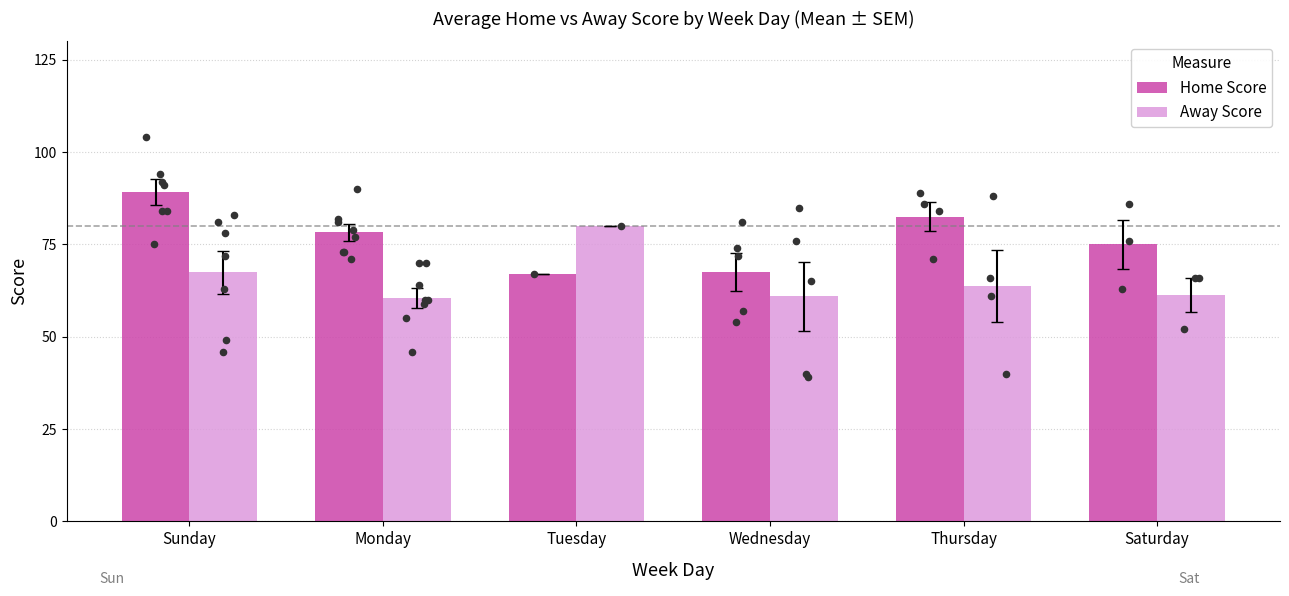

Which series contains the lowest Y value?

Away Score